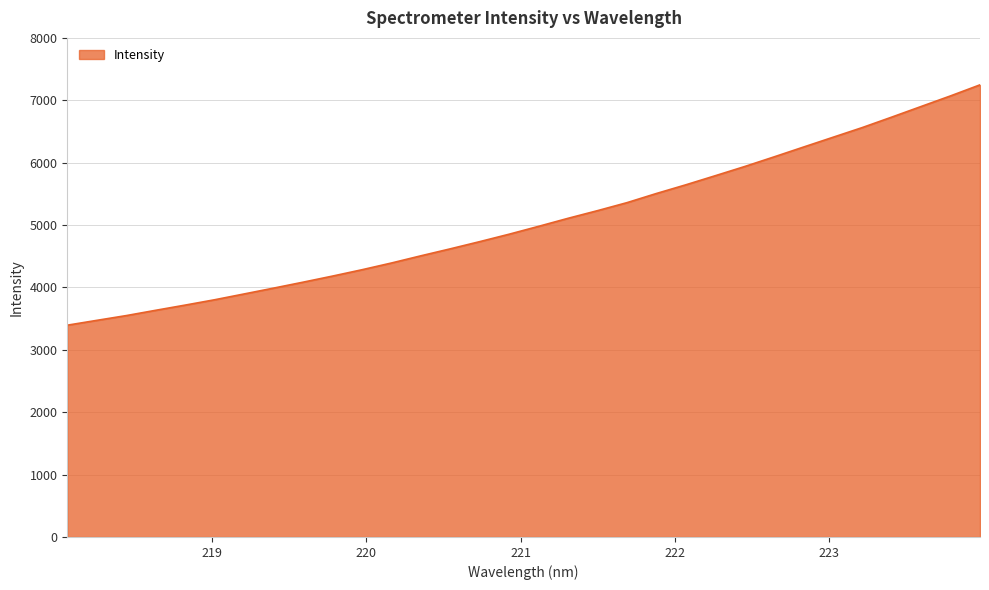

How many values exceed 4979?

16